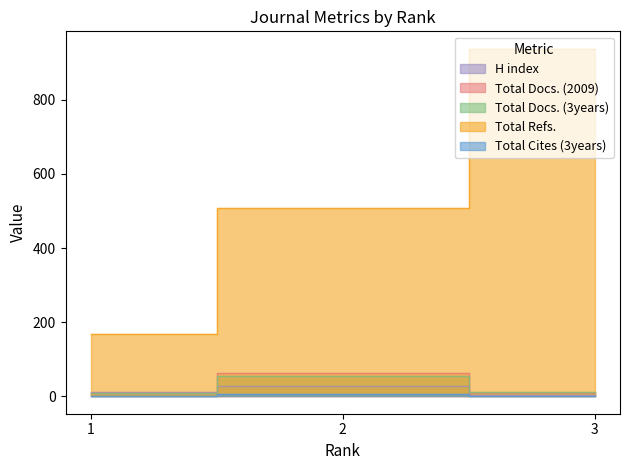

The Total Cites (3years) series shows 0 at 1. True or false?

False